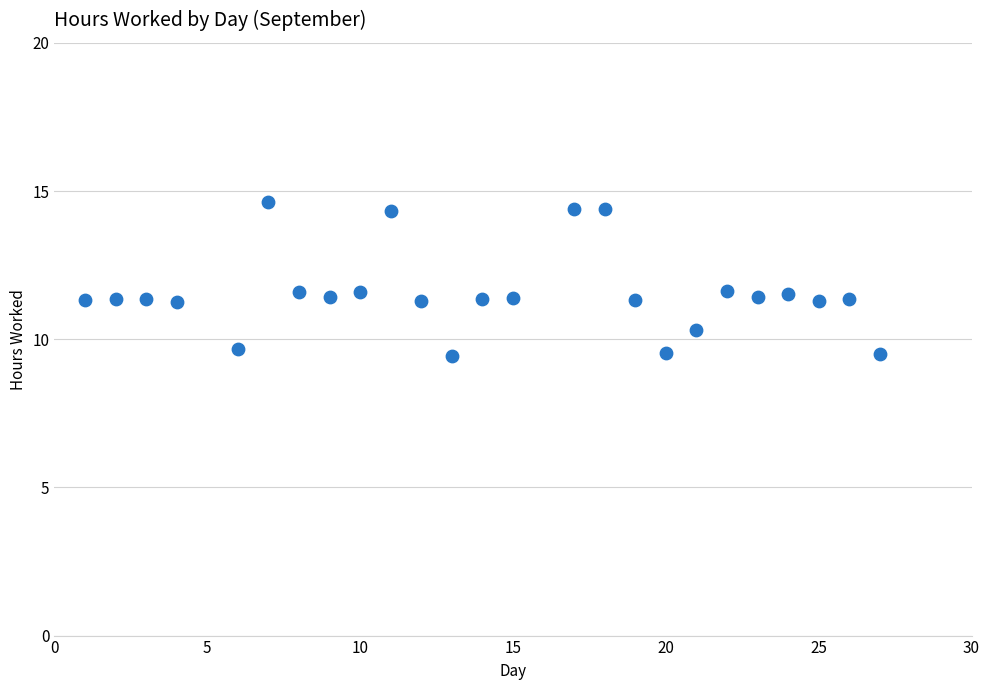

What is the range of X values (max minus min)?

26.0